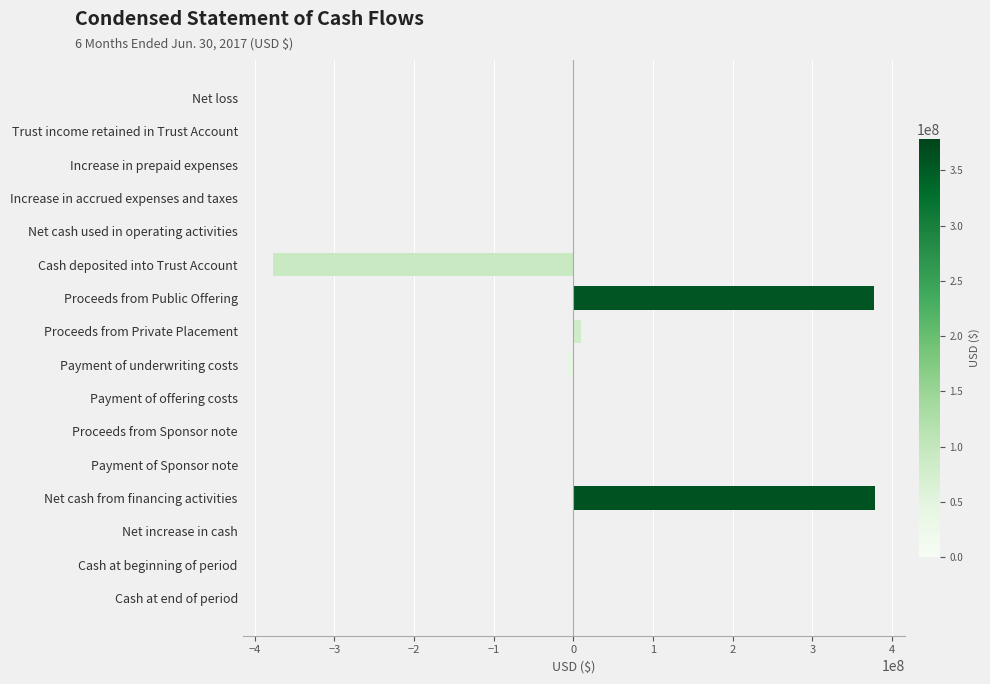

The value at Cash deposited into Trust Account is -377321120. True or false?

True